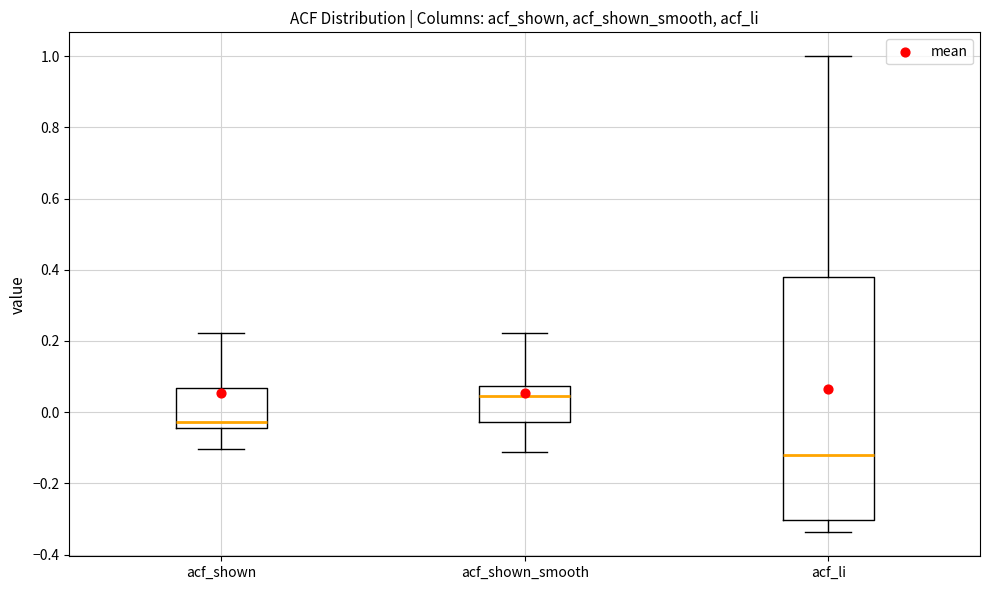

Reading left to right, read every box against the y-axis: the position of its median line, the range the box covers, and the ends of its whiskers. The values are not printed on the chart, so give them approximately, as read against the axis.

acf_shown: median -0.02, box -0.04 to 0.06, whiskers -0.10 to 0.22
acf_shown_smooth: median 0.04, box -0.02 to 0.08, whiskers -0.12 to 0.22
acf_li: median -0.12, box -0.30 to 0.38, whiskers -0.34 to 1.00